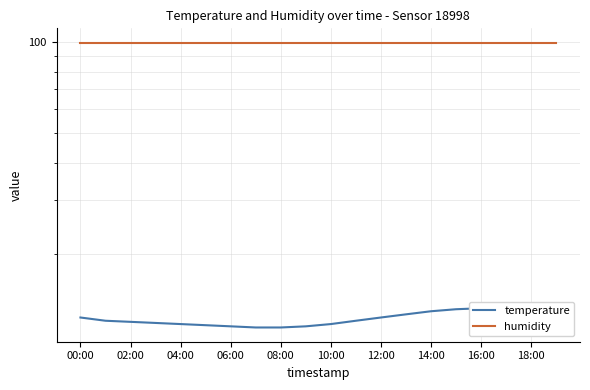

Reading right to left, extract all data points from this chart.

temperature: 12.6	12.9	13.1	13.2	13.1	12.9	12.6	12.3	12.0	11.7	11.5	11.4	11.4	11.5	11.6	11.7	11.8	11.9	12.0	12.3
humidity: 99.9	99.9	99.9	99.9	99.9	99.9	99.9	99.9	99.9	99.9	99.9	99.9	99.9	99.9	99.9	99.9	99.9	99.9	99.9	99.9